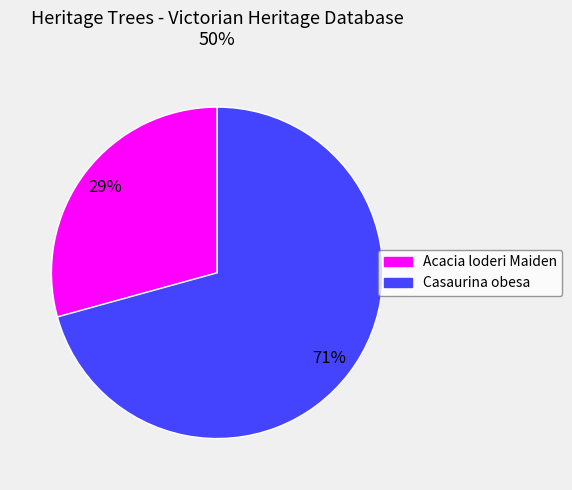

Is it true that Acacia loderi Maiden is 29% of the pie?

True